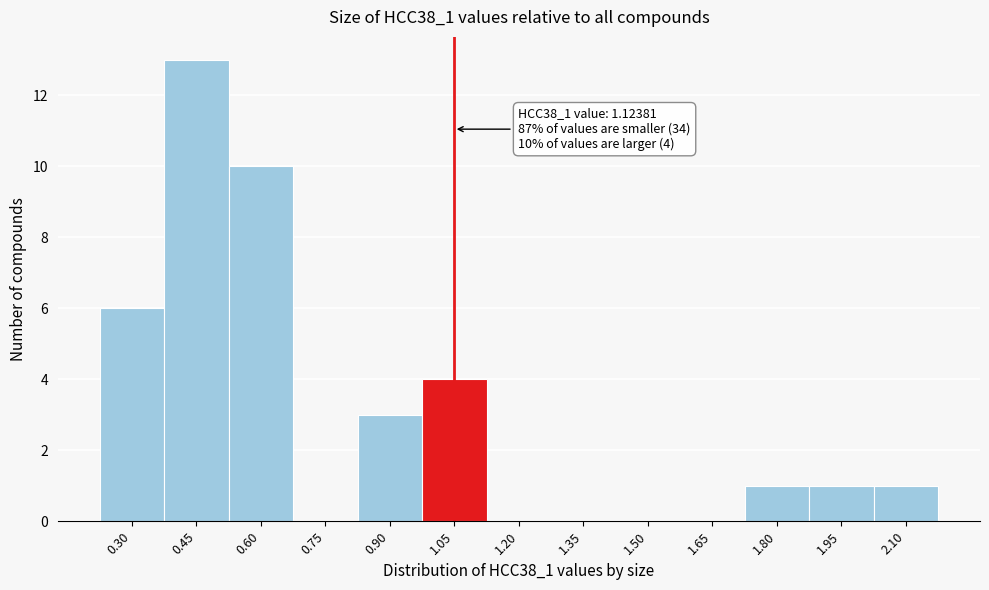

Reading left to right, transcribe all the data shown in this chart.

0.30=6	0.45=13	0.60=10	0.75=0	0.90=3	1.05=4	1.20=0	1.35=0	1.50=0	1.65=0	1.80=1	1.95=1	2.10=1